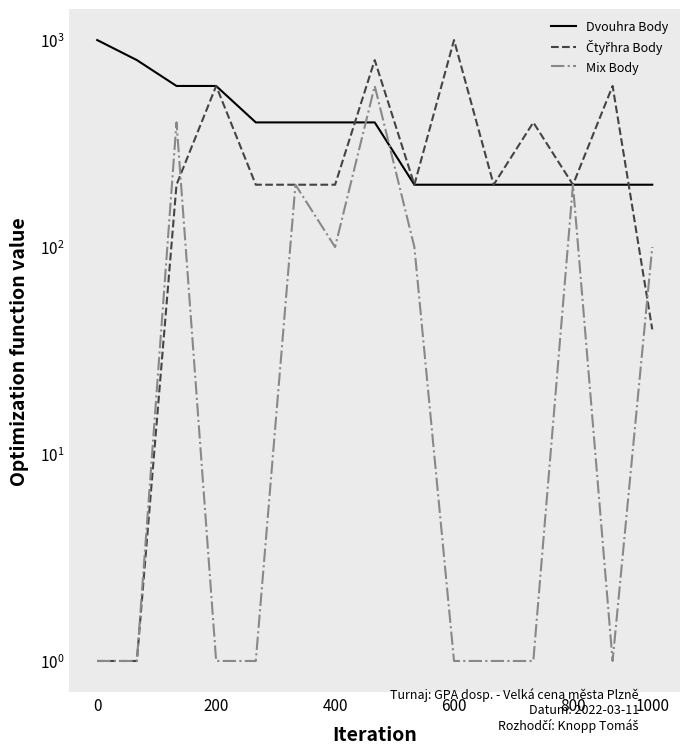

At 7, list the series in order from largest to smallest.

Čtyřhra Body, Mix Body, Dvouhra Body